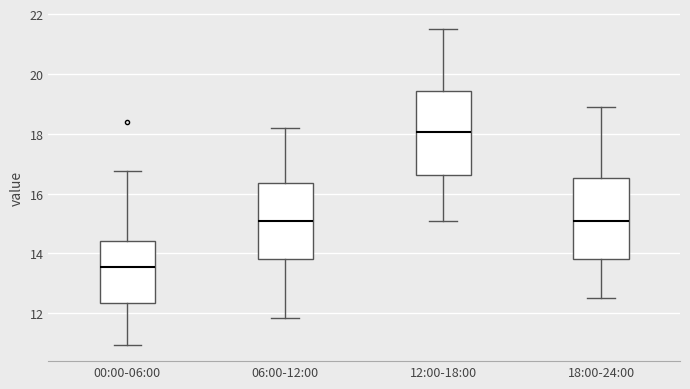

Where is the lower edge of the box for 18:00-24:00 on the y-axis? The values are not printed on the chart, so give them approximately, as read against the axis.

13.8